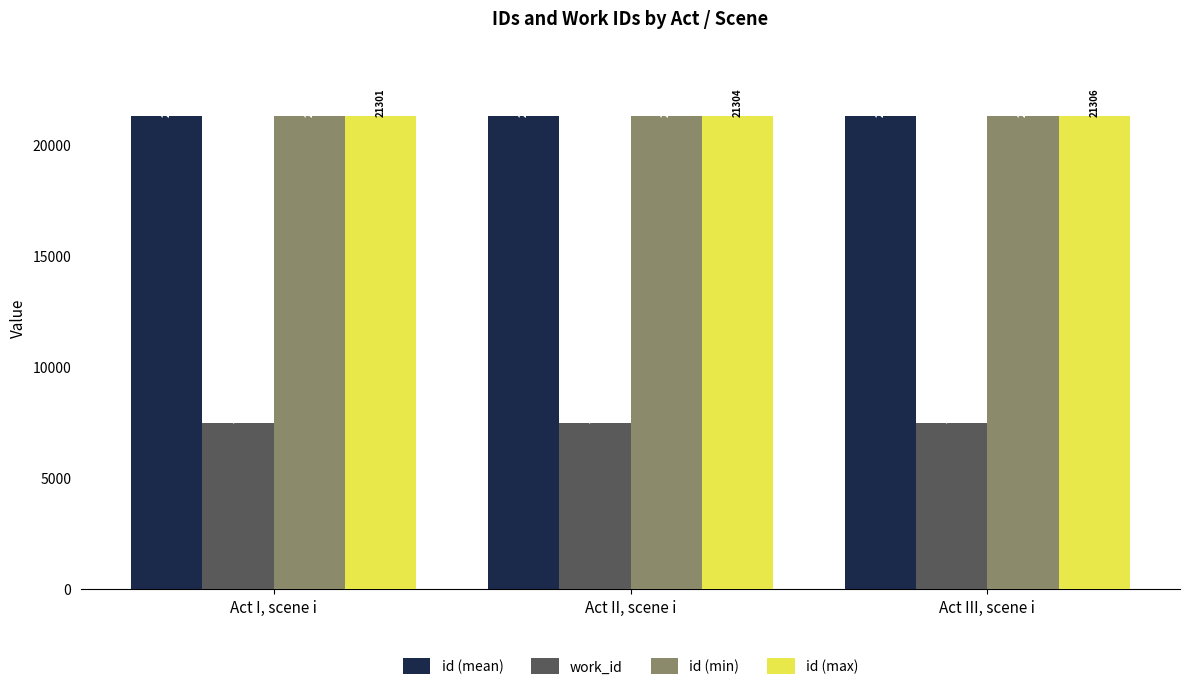

Which series changed the most between Act I, scene i and Act III, scene i?

id (min)